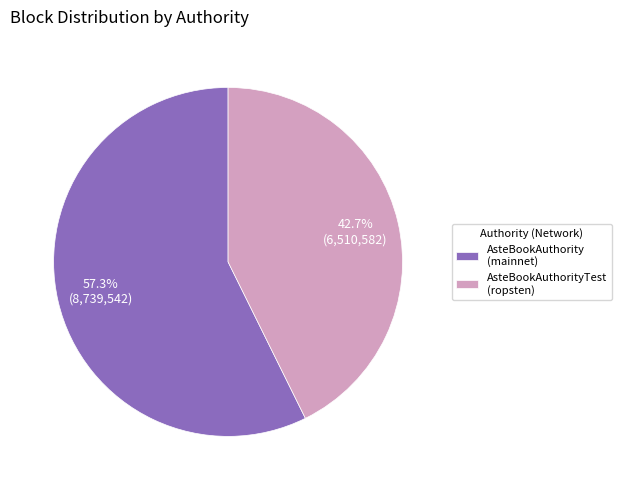

Does AsteBookAuthority (mainnet) represent more than half of the total?

Yes